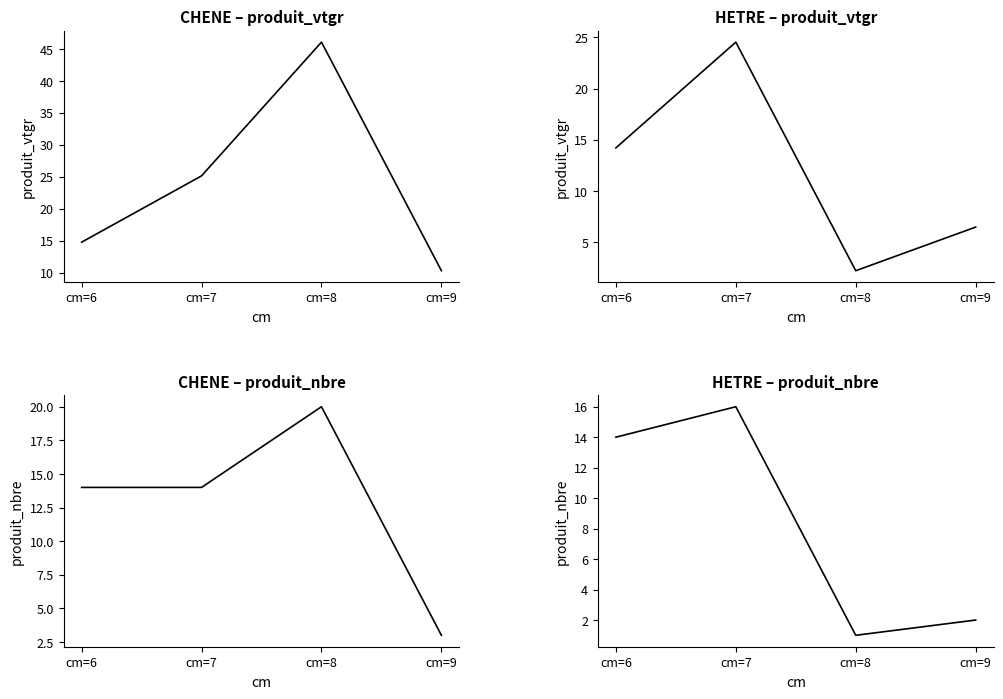

What is the difference between the highest and lowest values at cm=9?

1